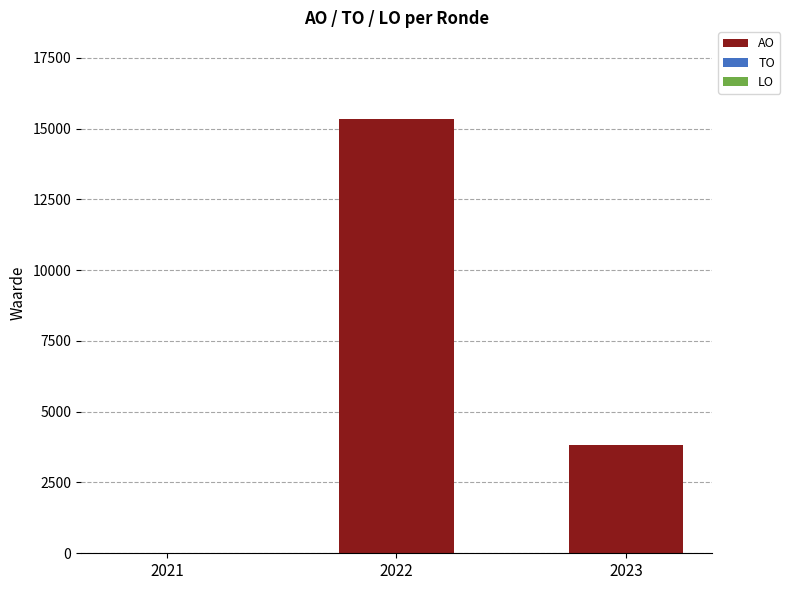

Reading left to right, extract all data points from this chart.

2021=8	2022=15333	2023=3836